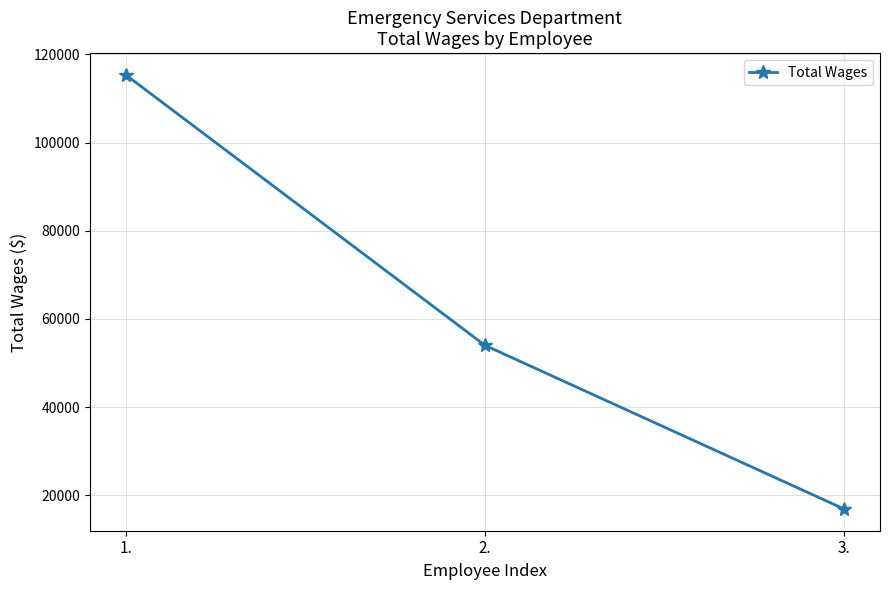

What is the value of the 3rd point from the left?

16877